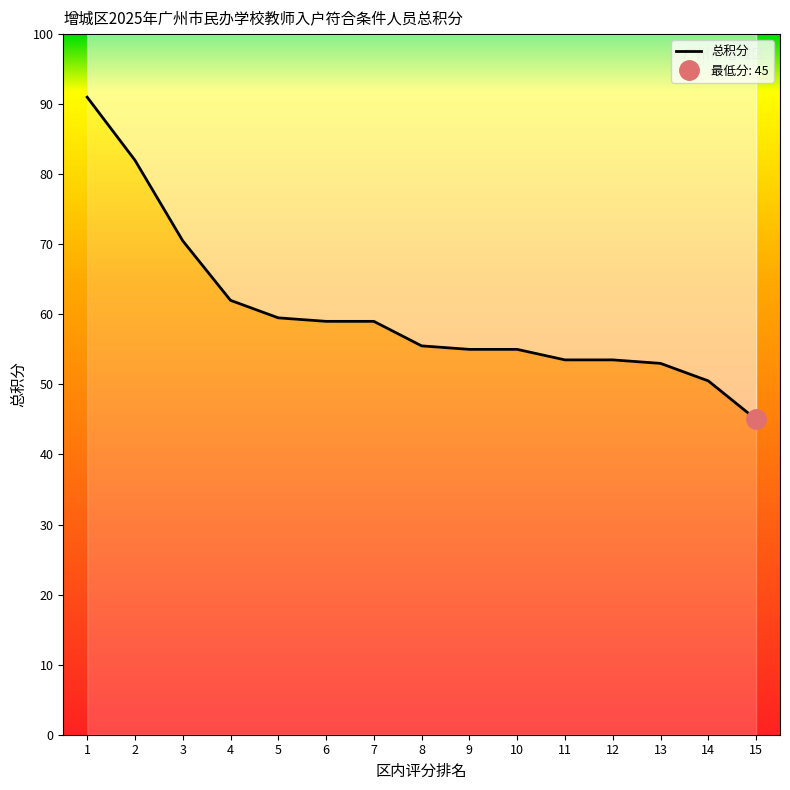

Approximately how many times larger is the value at 2 compared to 6?

1.4